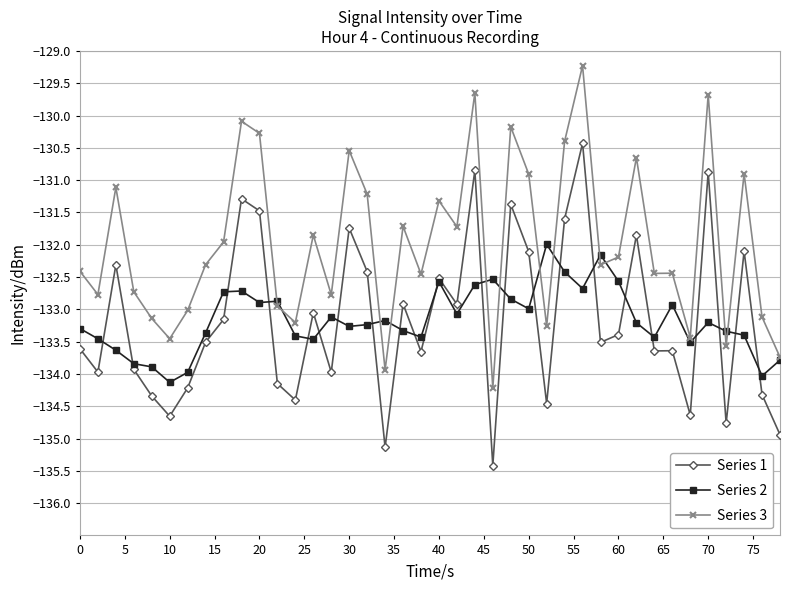

True or false: Series 1 and Series 3 cross at least once.

False